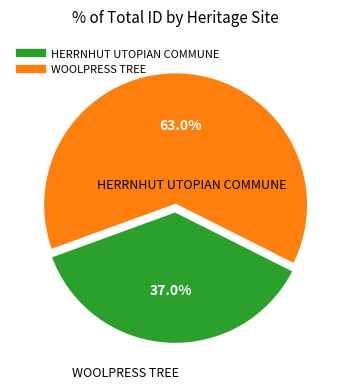

Approximately how many times larger is the value at HERRNHUT UTOPIAN COMMUNE compared to WOOLPRESS TREE?

0.6